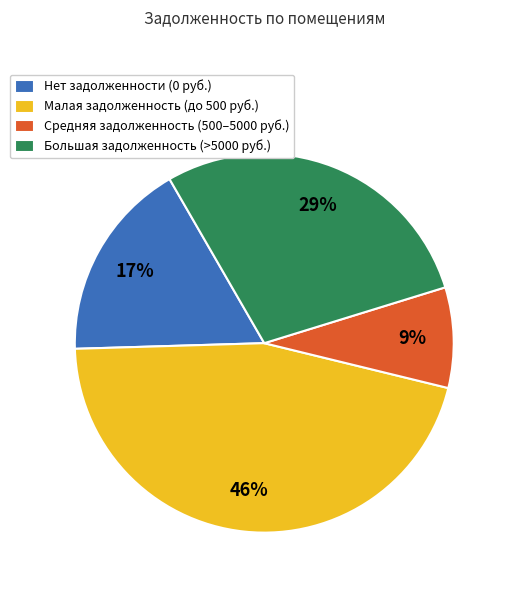

Count the number of slices in the pie.

4